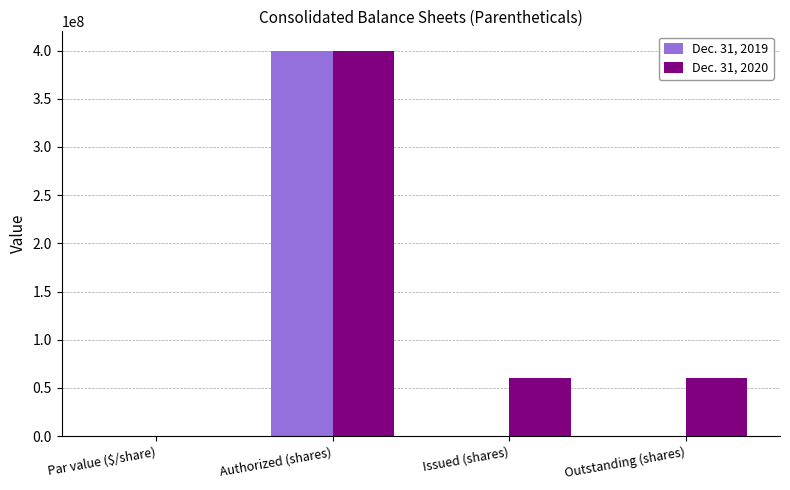

Which category has the highest value across all series?

Authorized (shares)